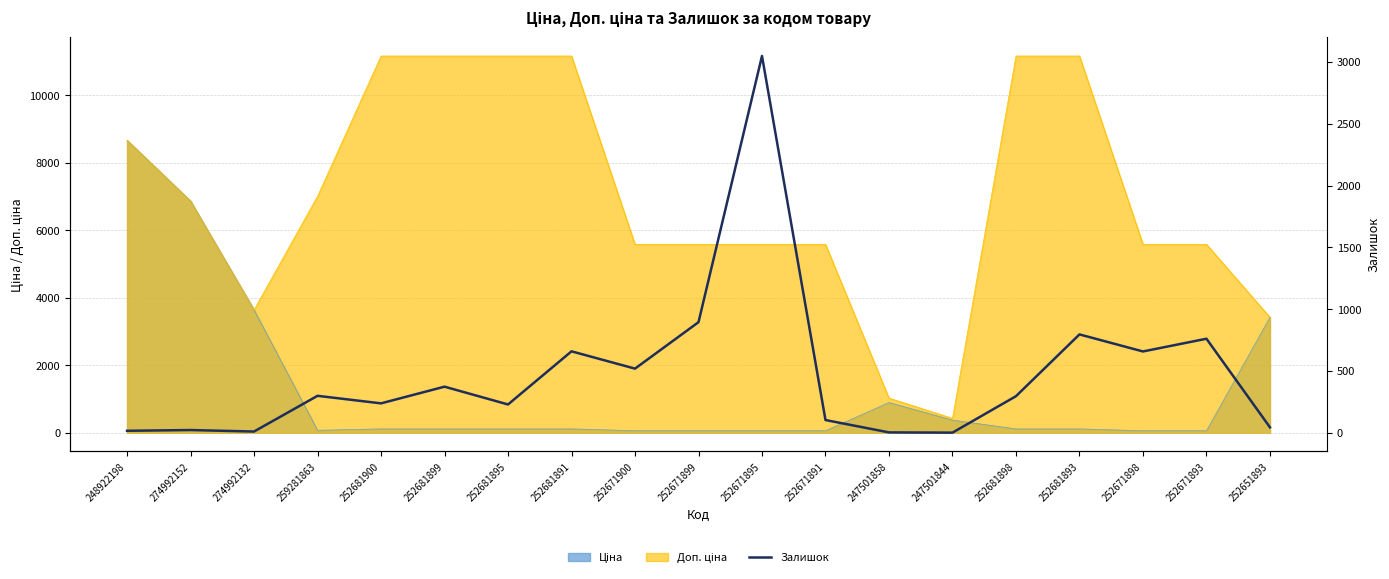

At which category does the chart reach its minimum across all series?

247501844